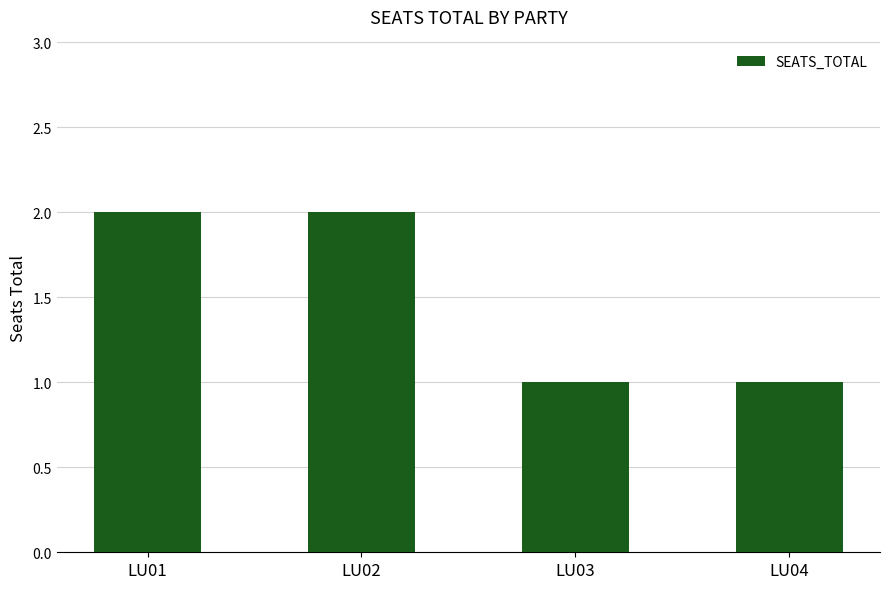

How many data points are less than 2?

2